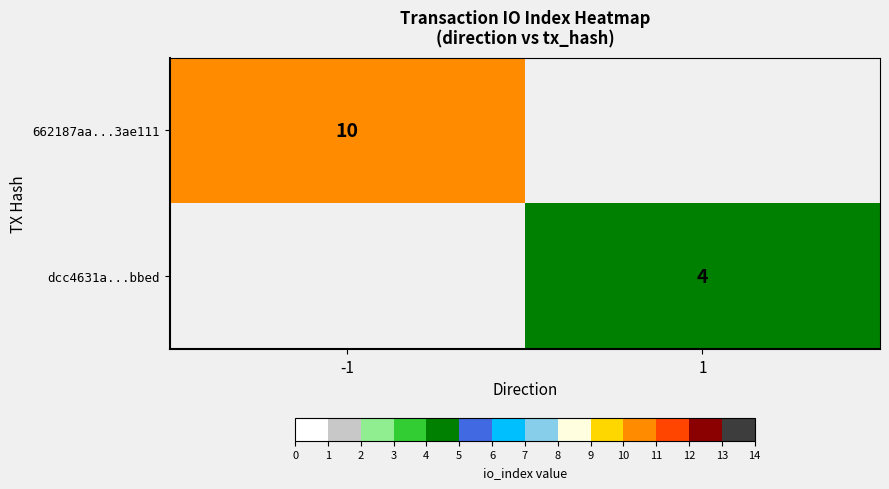

The 662187aa...3ae111 series shows 10 at -1. True or false?

True